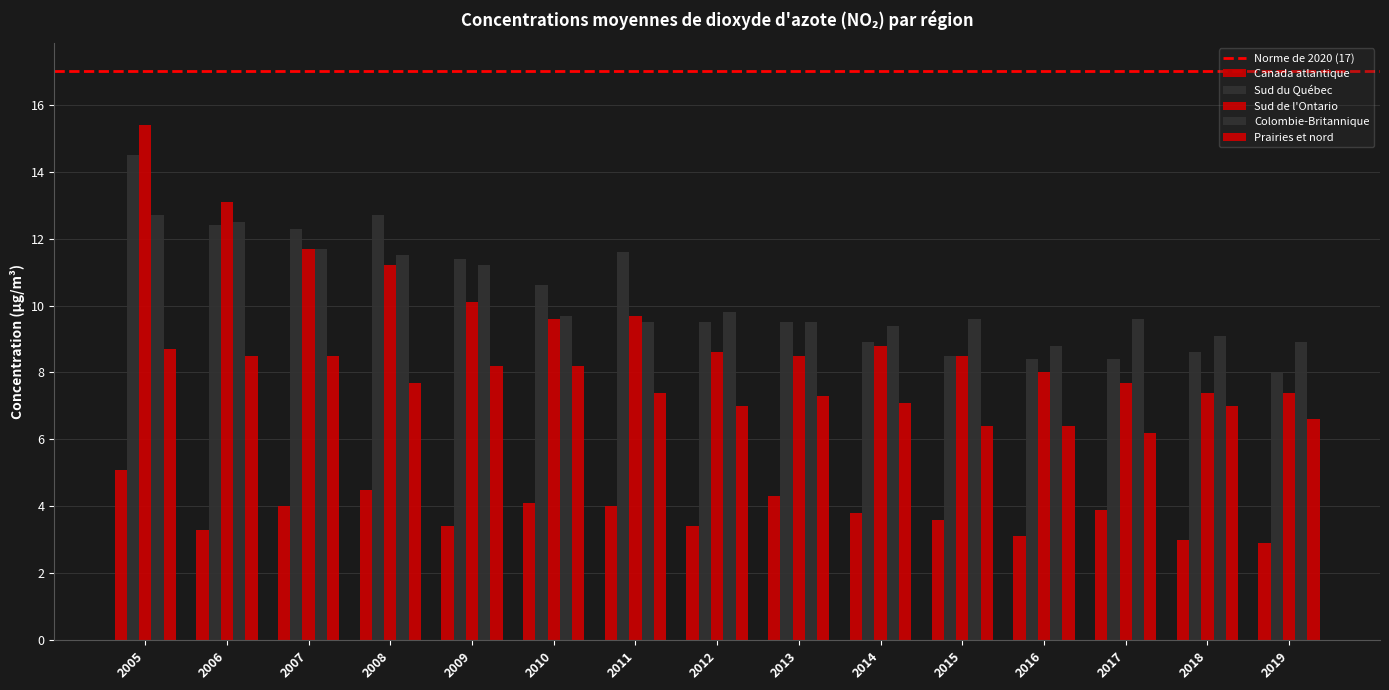

How many bars are there in each group?

5